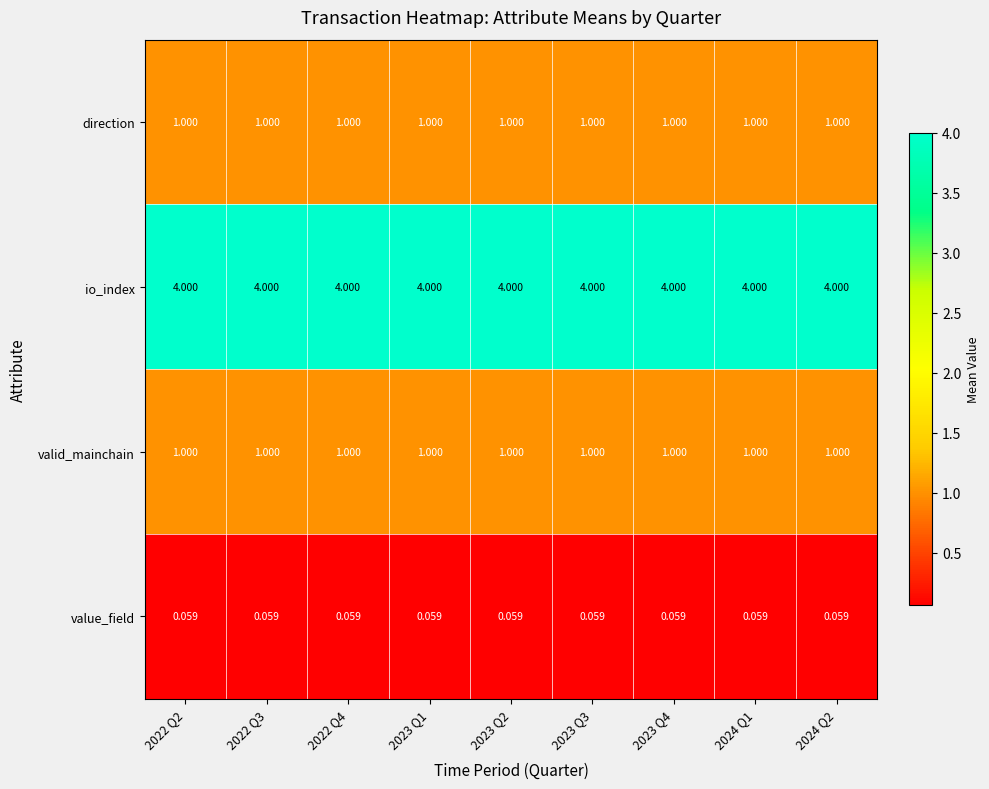

Is the value of value_field at 2024 Q2 greater than the value of direction at 2022 Q3?

No